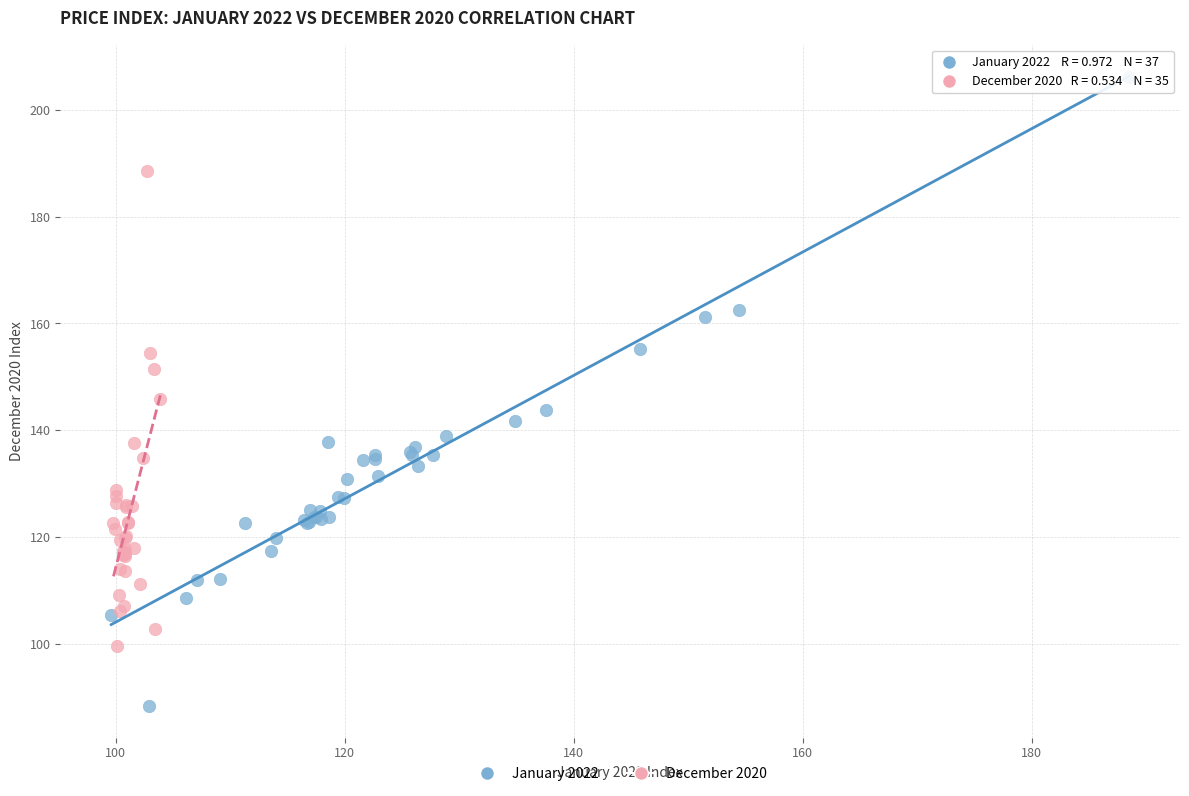

Which series reaches the maximum Y coordinate?

January 2022